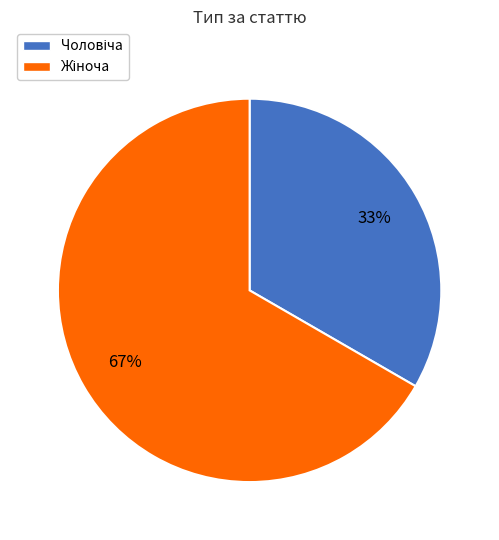

Does any single category account for the majority?

Yes